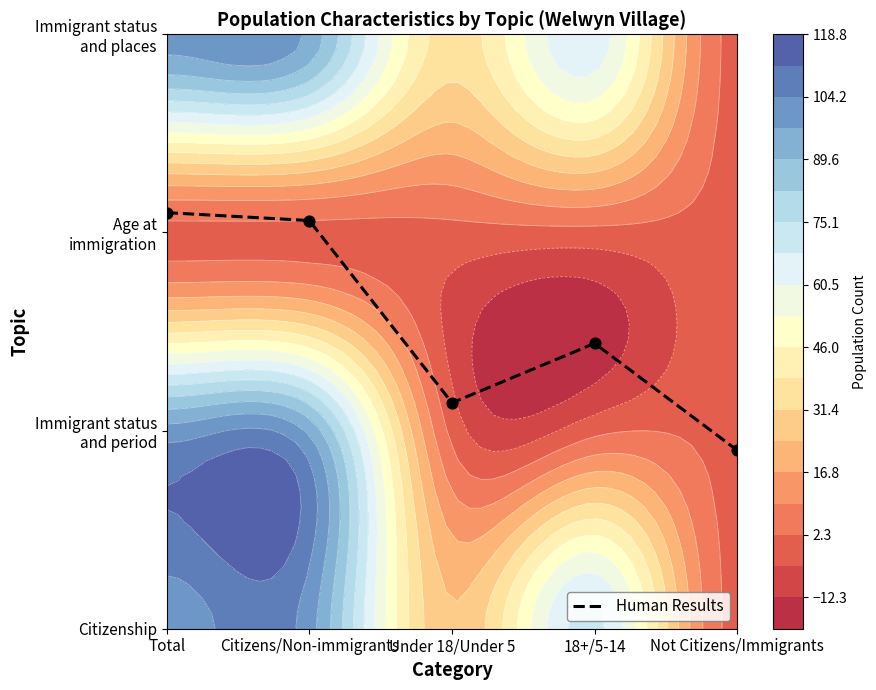

What is the sum of the values at Total and 18+/5-14?

3.5